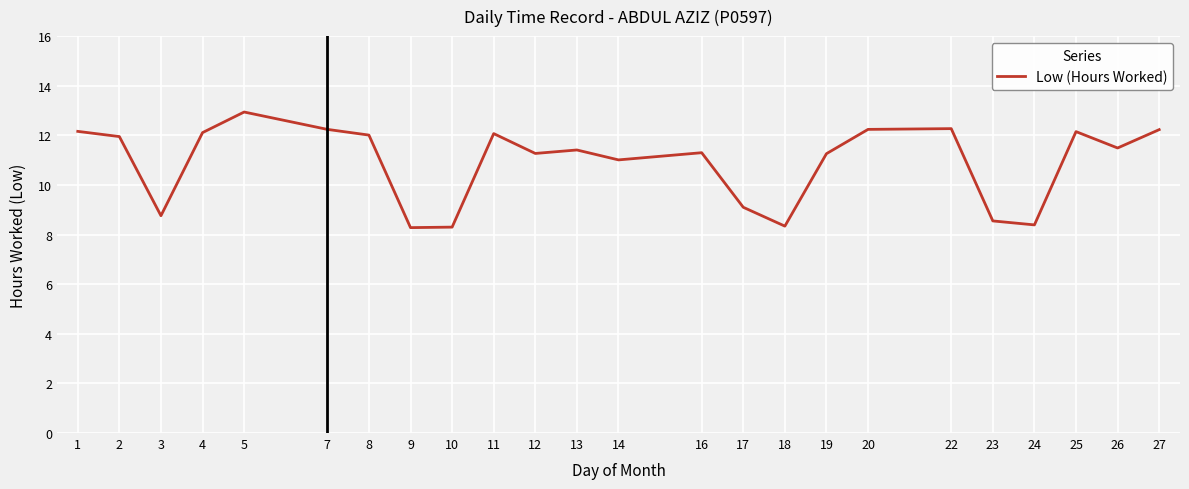

True or false: the data shows 8.8 at 3.

True